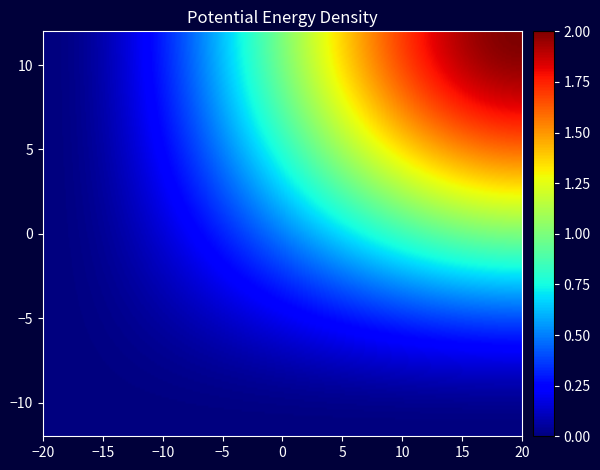

What is the difference between the highest and lowest values at direction?

2